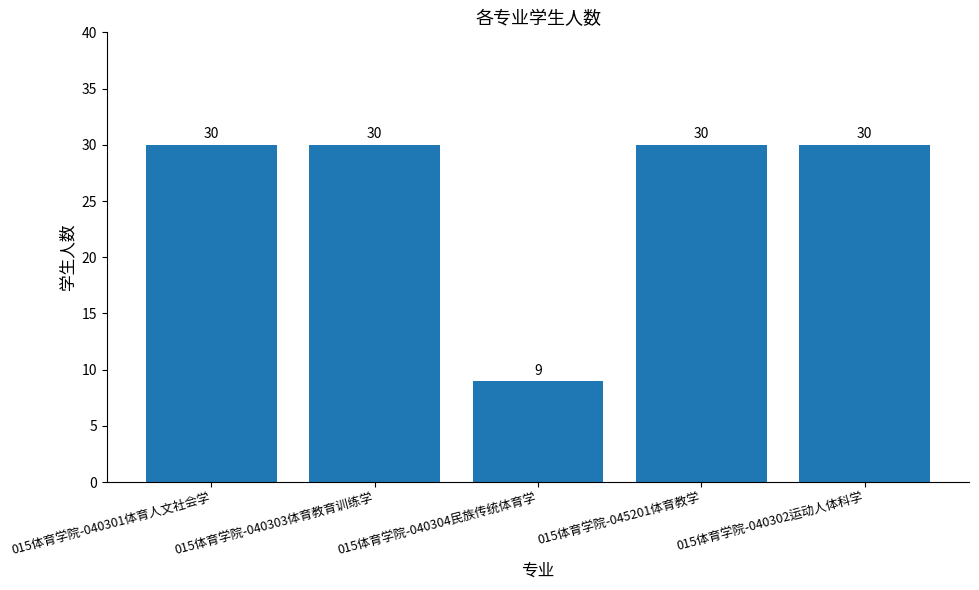

What is the label of the 5th bar from the left?

015体育学院-040302运动人体科学